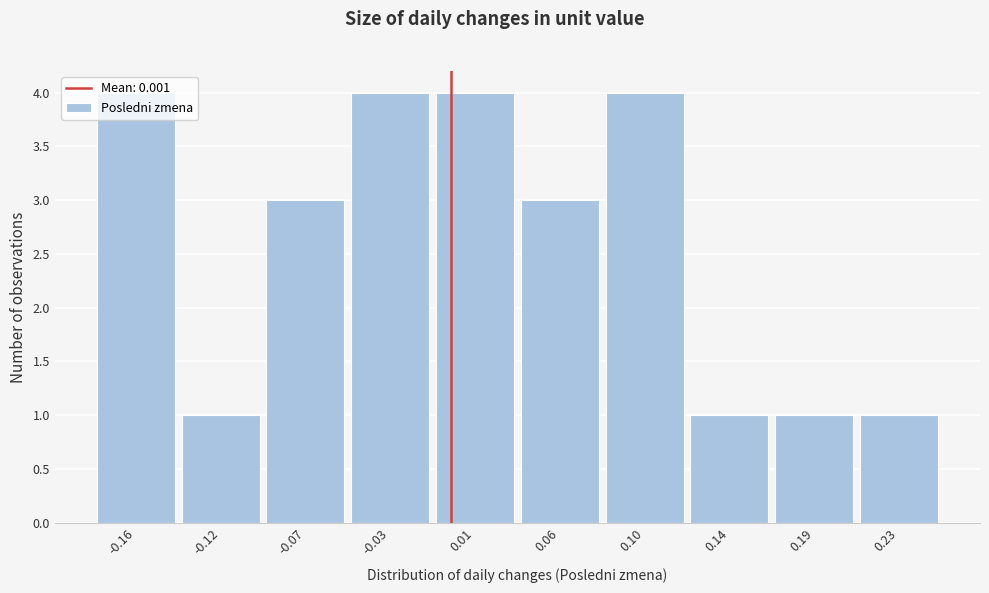

What is the height of the bar covering -0.137 to -0.094 on the x-axis? Neither the bar edges nor the heights are printed on the chart, so give them approximately, as read against the axes.

1